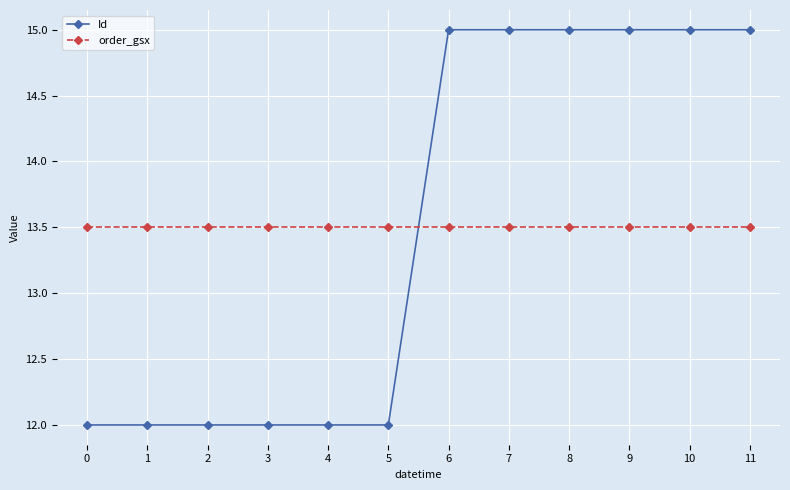

Rank the series by their maximum value, from lowest to highest.

order_gsx, Id